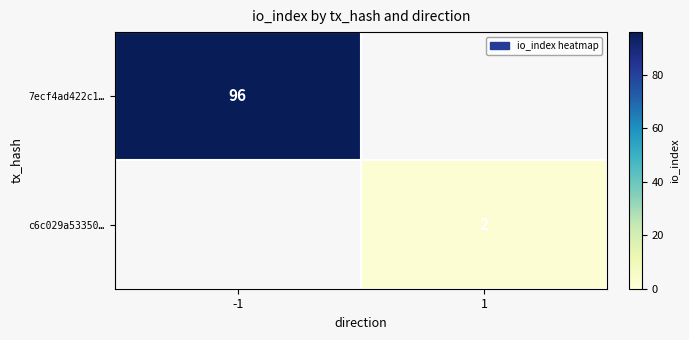

True or false: 7ecf4ad422c1… has a value of 149.3 at -1.

False